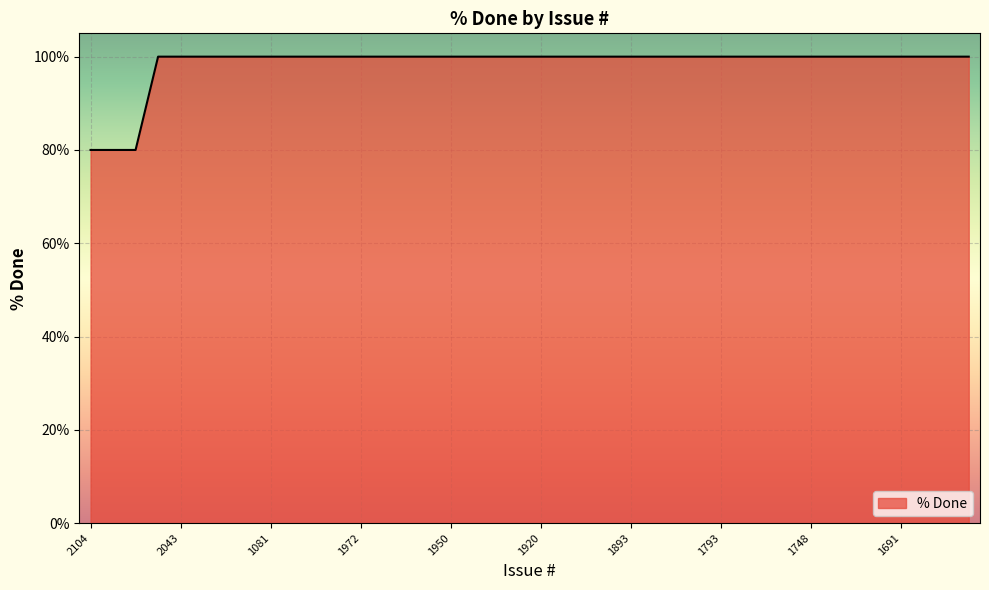

How many lines are shown in the chart?

1